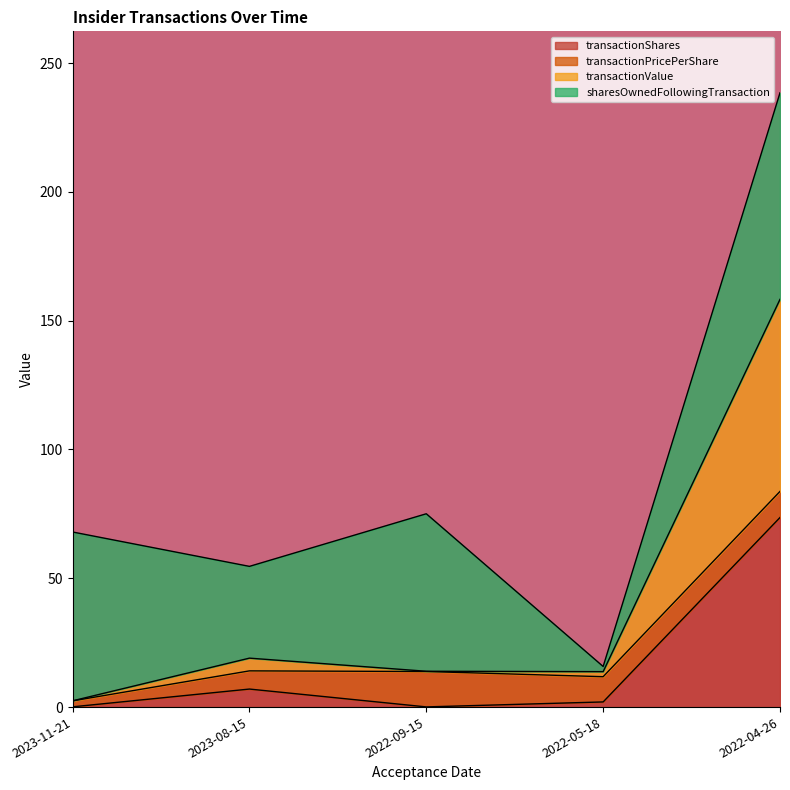

What is the label of the 5th point from the right?

2023-11-21